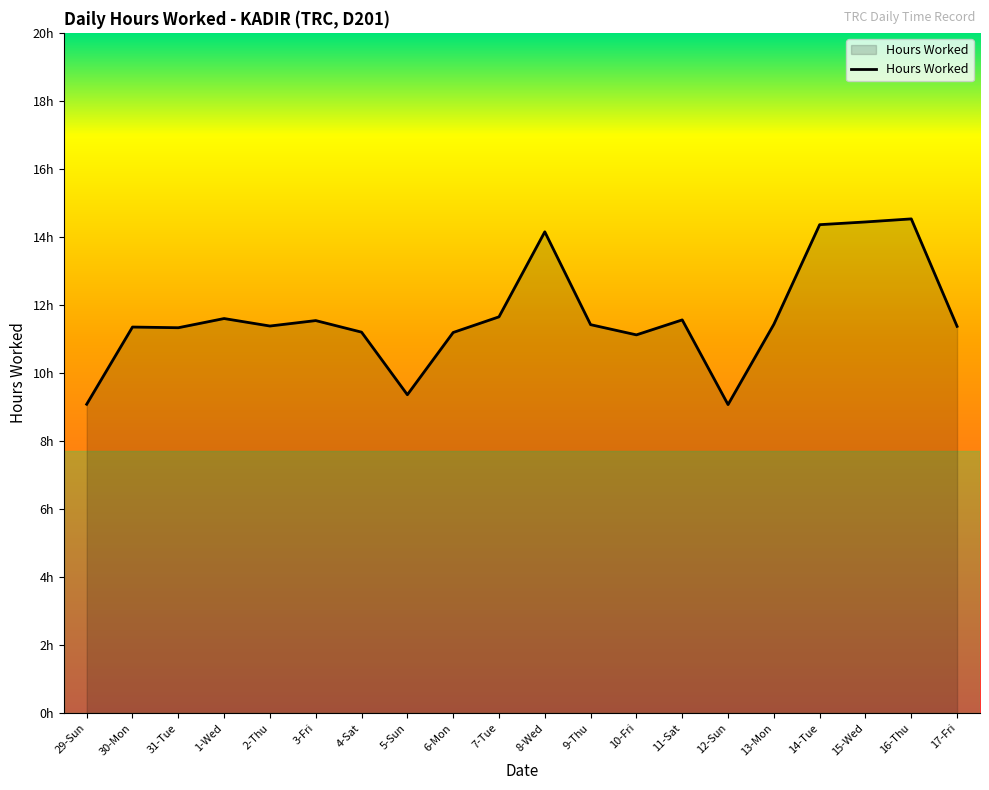

Which category has the highest value across all series?

16-Thu